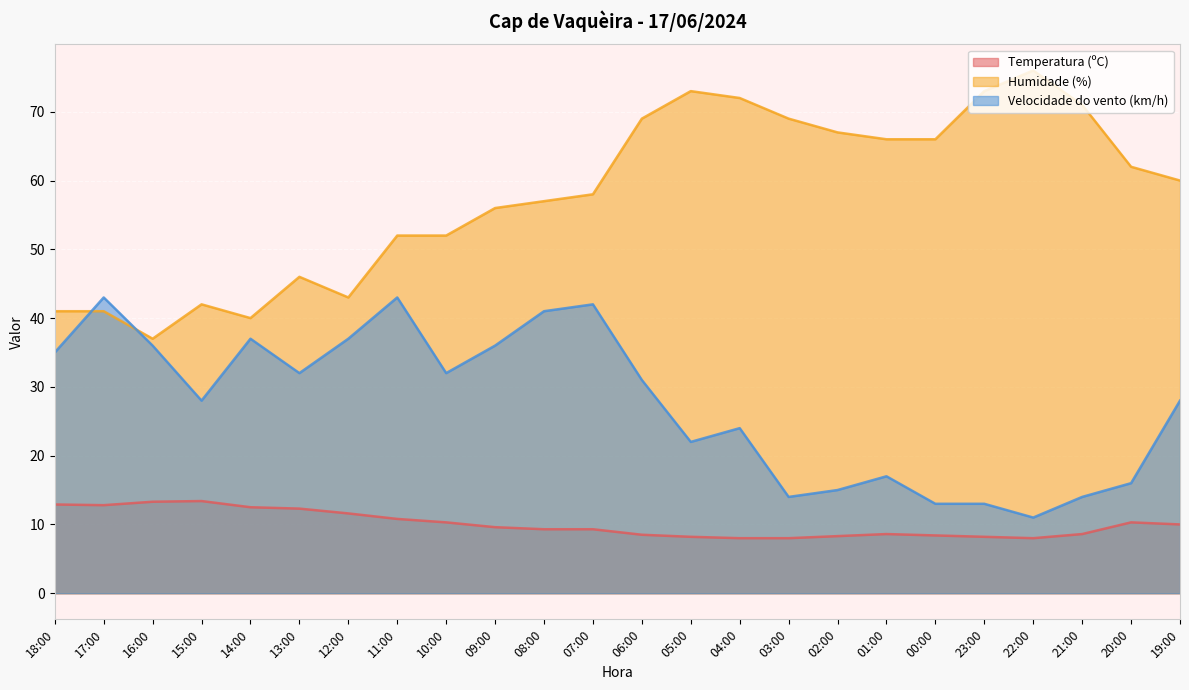

Which category has the lowest value across all series?

04:00